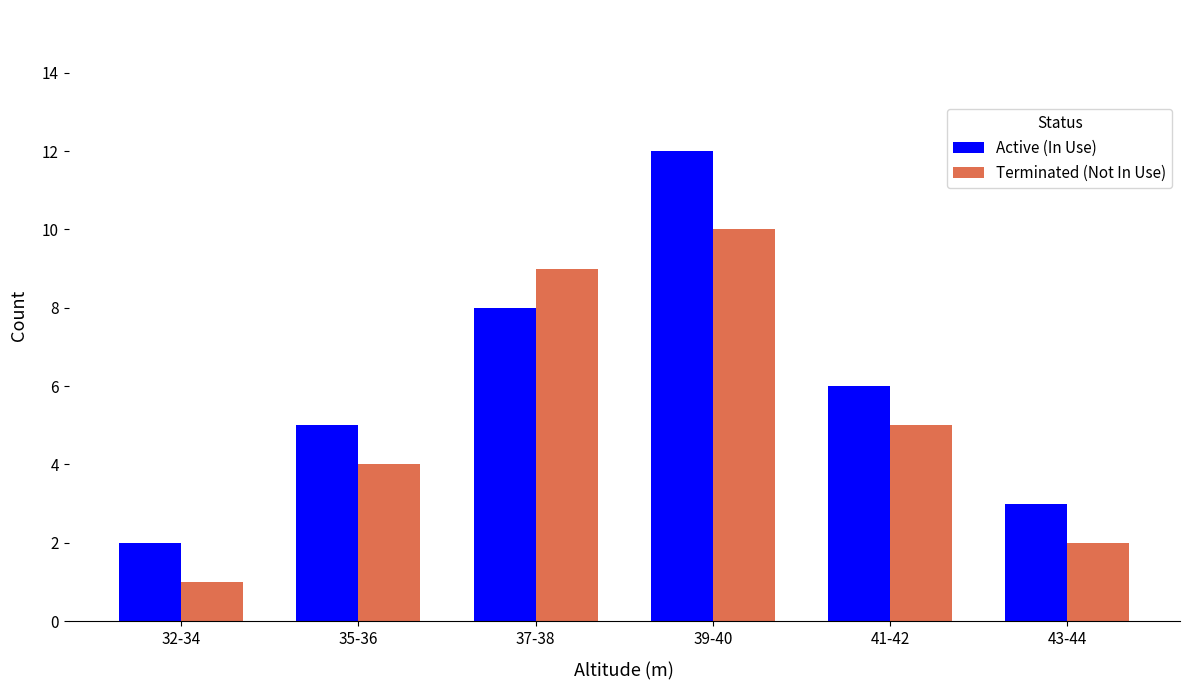

What is the sum of all Active (In Use) values?

36